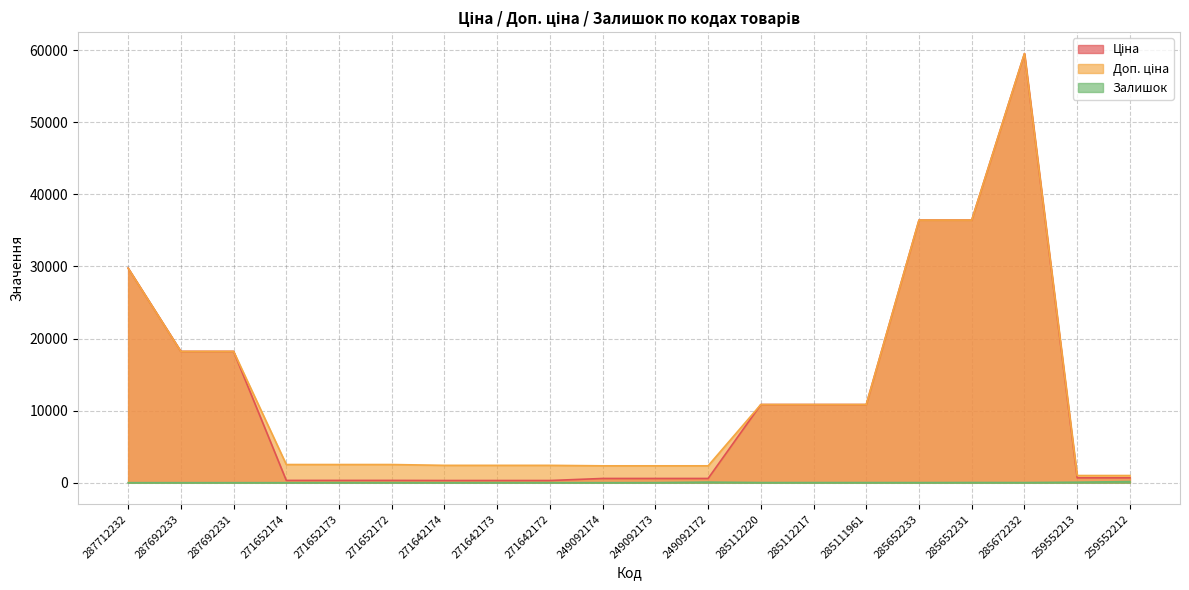

What is the label of the 10th point from the left?

249092174